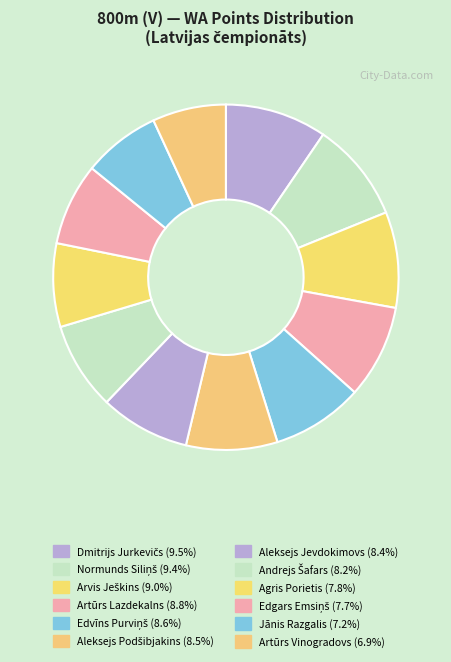

How many segments does this pie chart have?

12